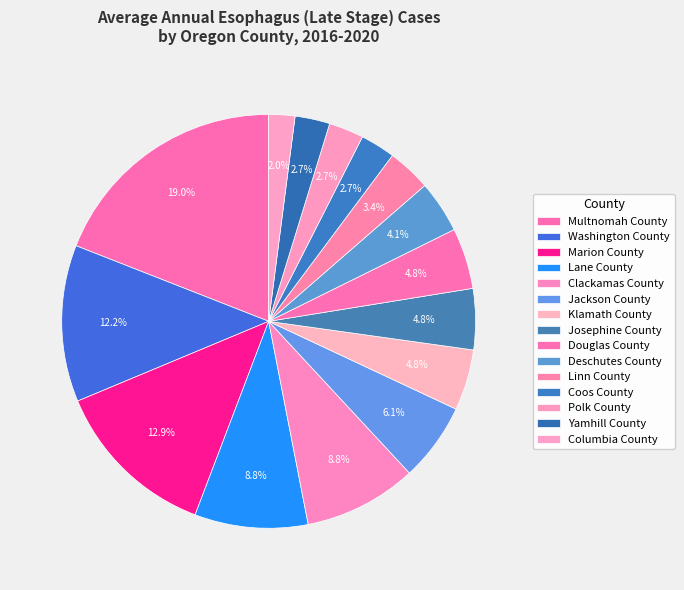

How many segments does this pie chart have?

15